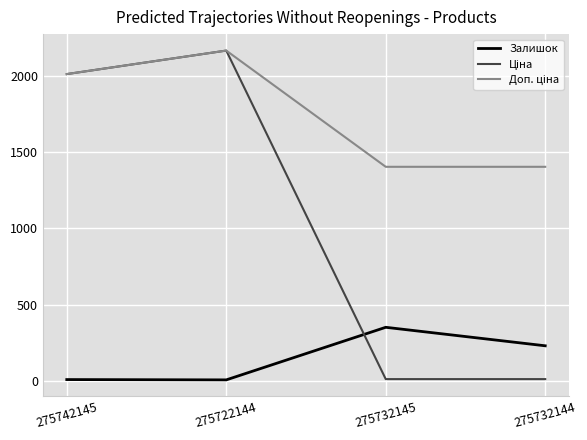

True or false: Залишок has a value of 9.0 at 275722144.

True